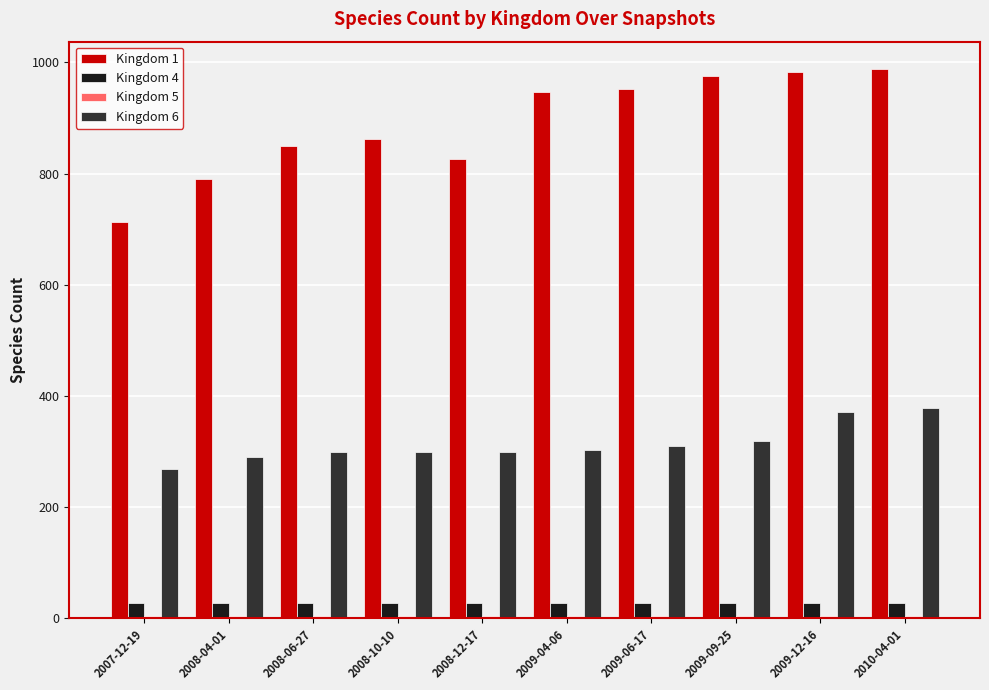

How many bars are there in total?

40